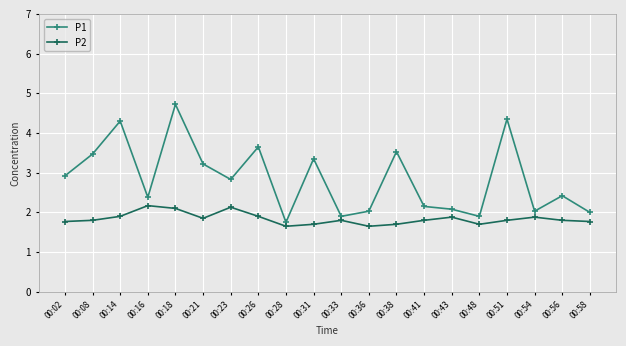

In P1, how many points are lower than both neighbors (excluding endpoints)?

6